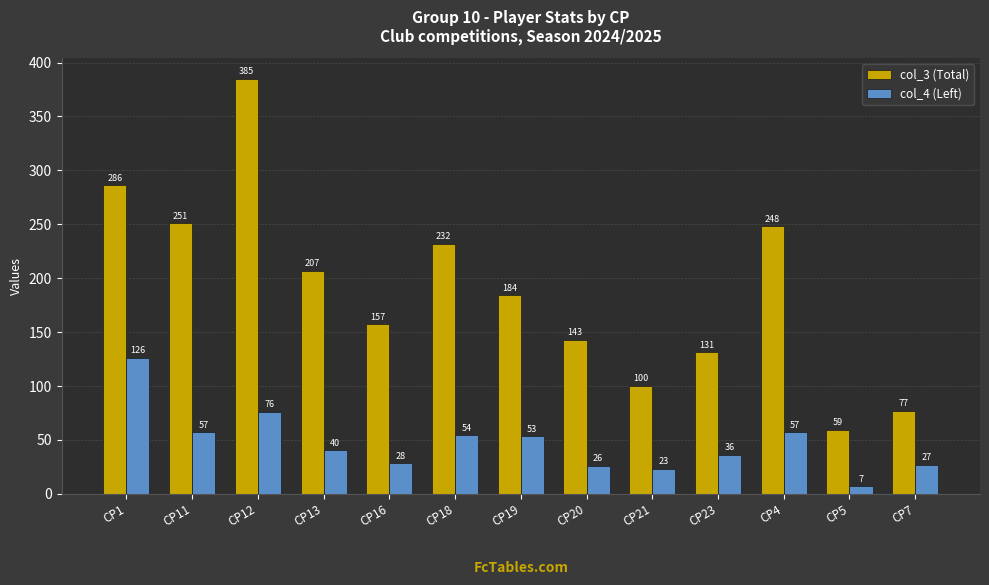

Which category has the highest value in the col_4 (Left) series?

CP1